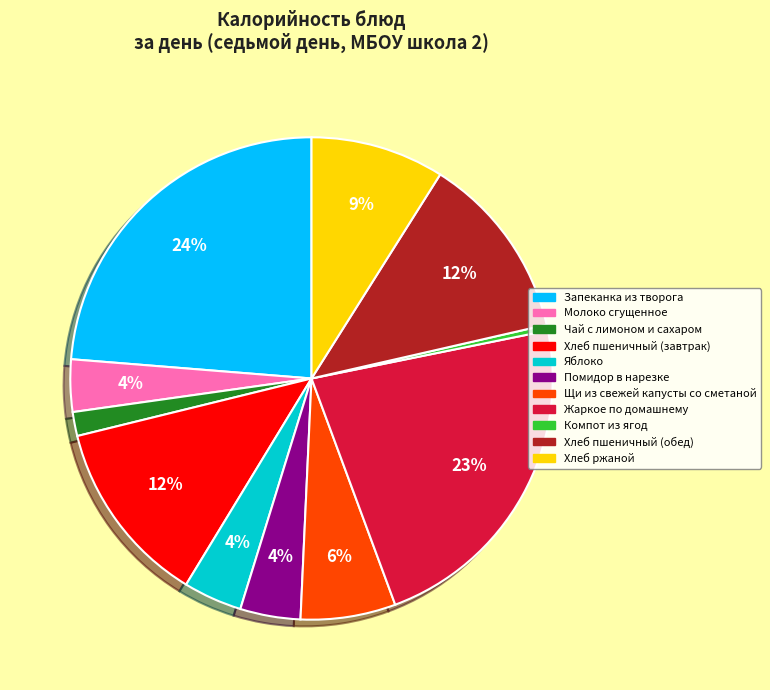

To the nearest percent, what percentage of the pie is Щи из свежей капусты со сметаной?

6%